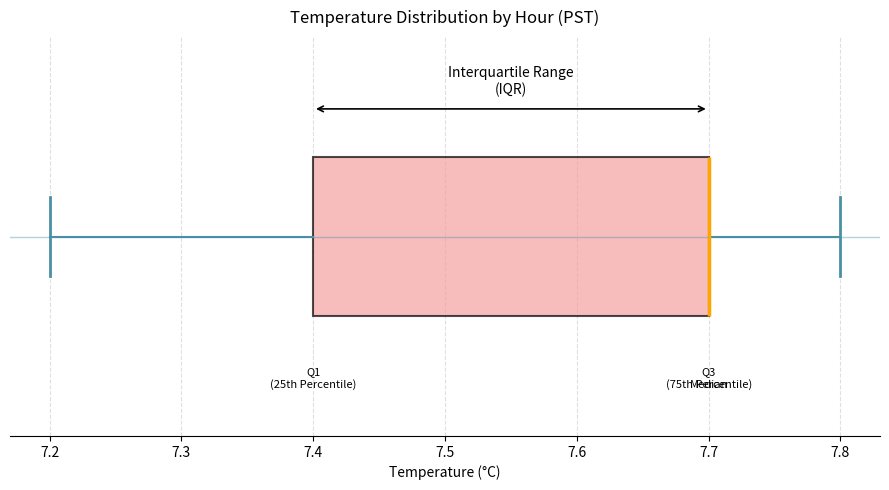

Transcribe this box plot: give where the median line is, the range the box spans, and where the two whiskers end, as read against the x-axis. The values are not printed on the chart, so give them approximately, as read against the axis.

median 7.7 (drawn on the box's right edge), box 7.4 to 7.7, whiskers 7.2 to 7.8